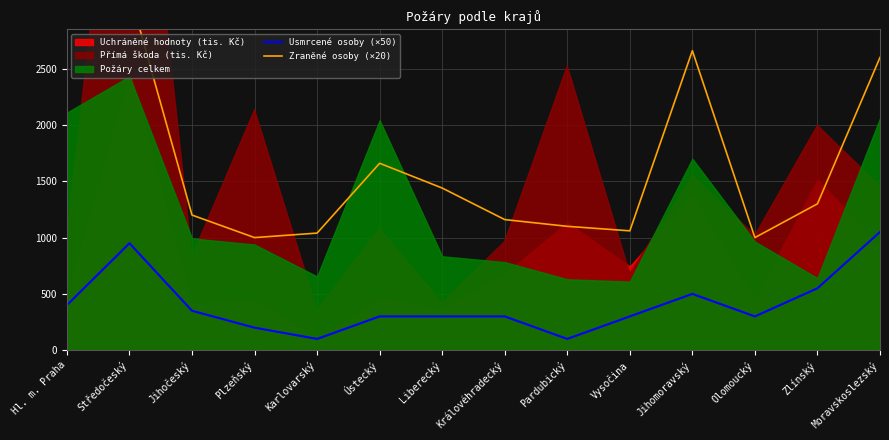

What is the sum of the Usmrcené osoby (×50) values at Liberecký and Zlínský?

850